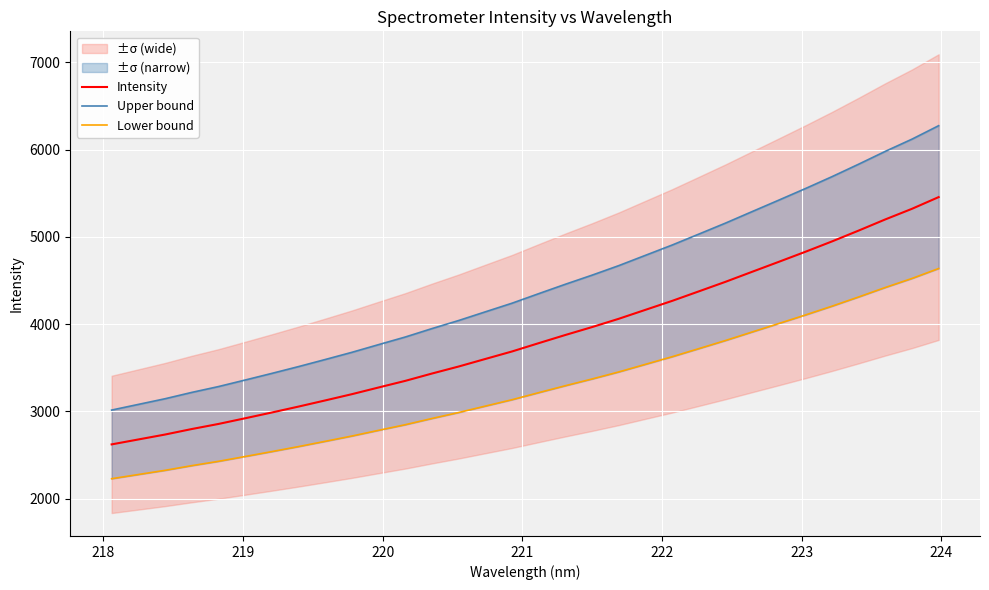

What is the lowest value of the Intensity series?

2621.9